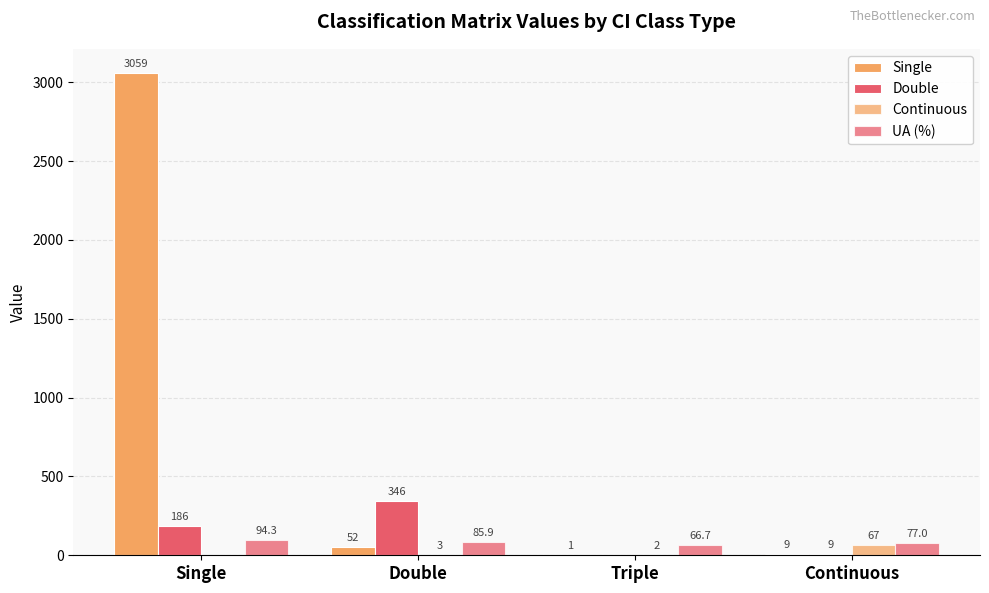

How many data points does each series have?

4